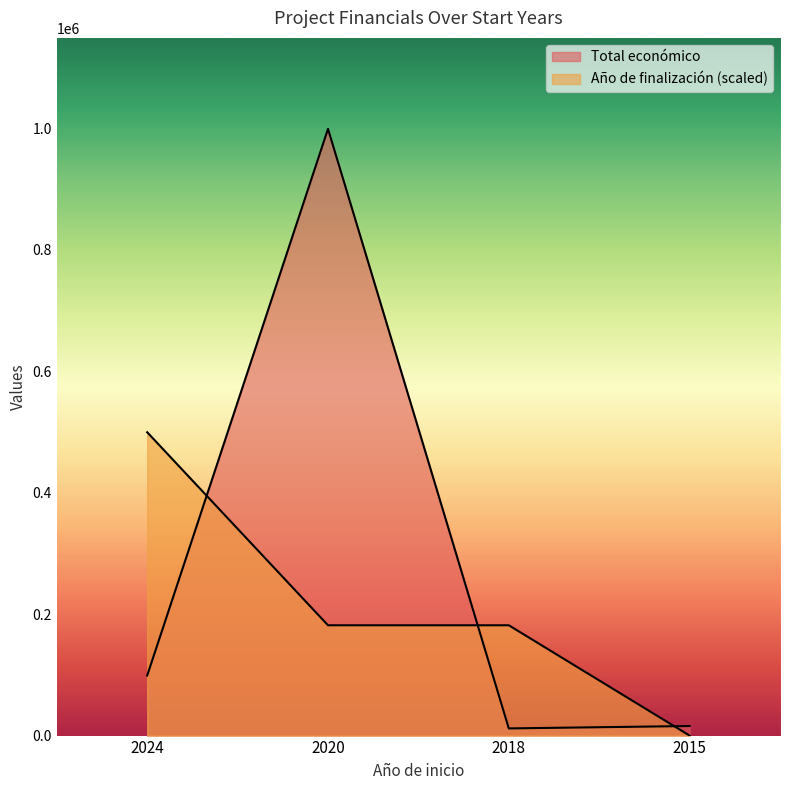

Which series changed the most between 2018 and 2015?

Año de finalización